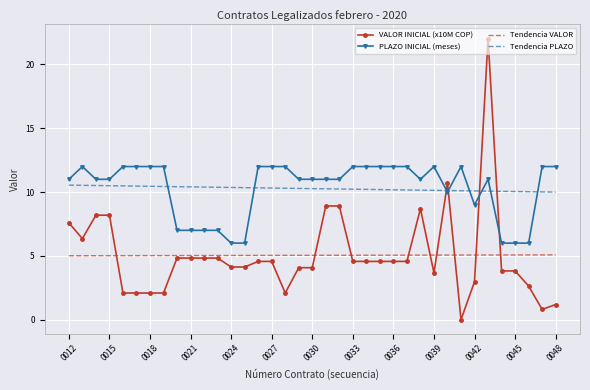

What is the highest value of the Tendencia VALOR series?

5.1